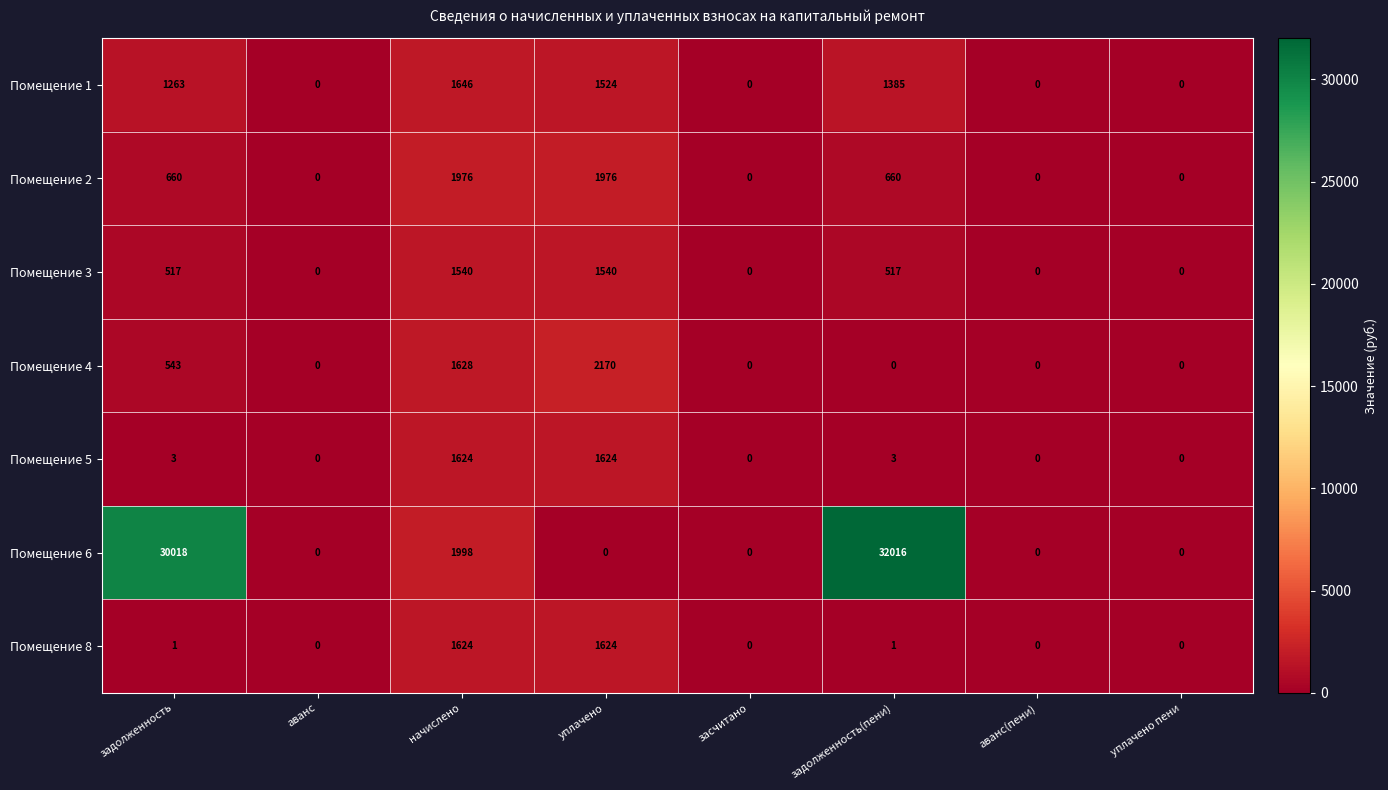

Which series has the widest spread of values?

Помещение 6